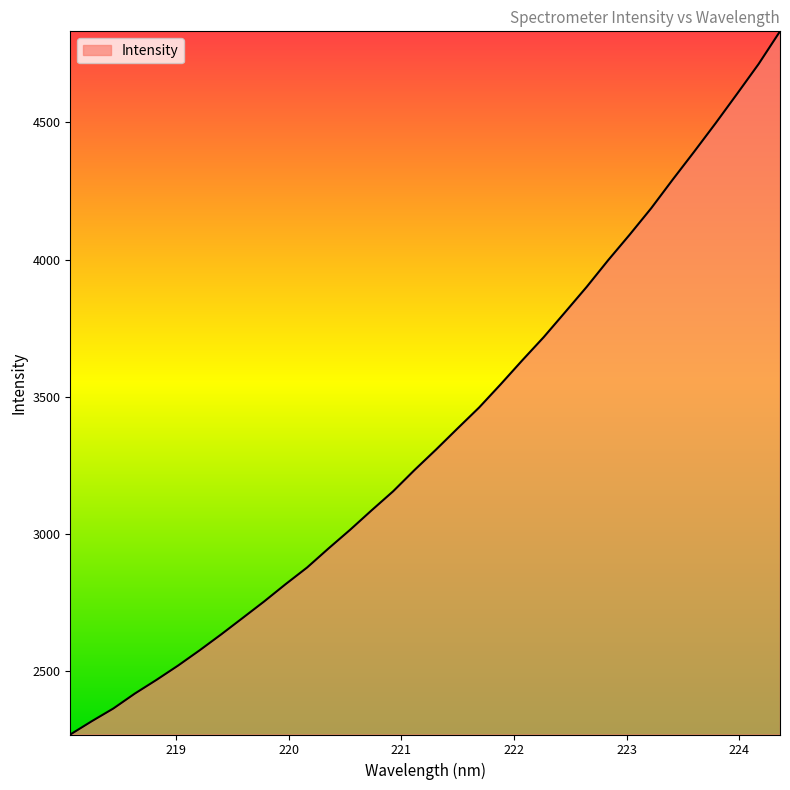

True or false: the data has more than 0 interior local peaks.

False